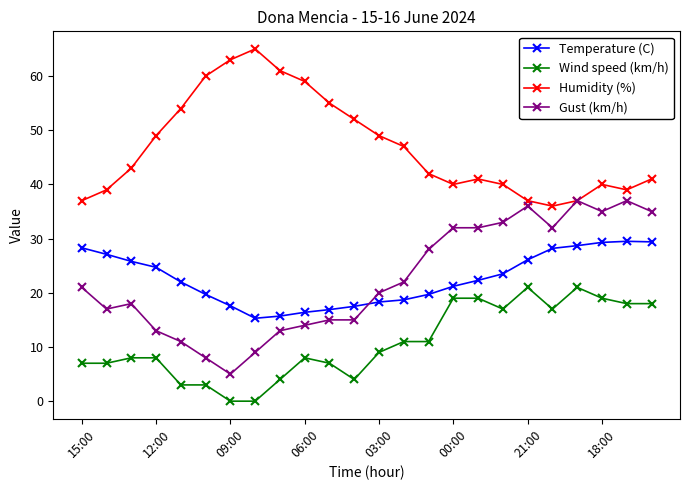

How many values in the Humidity (%) series are below 43?

12